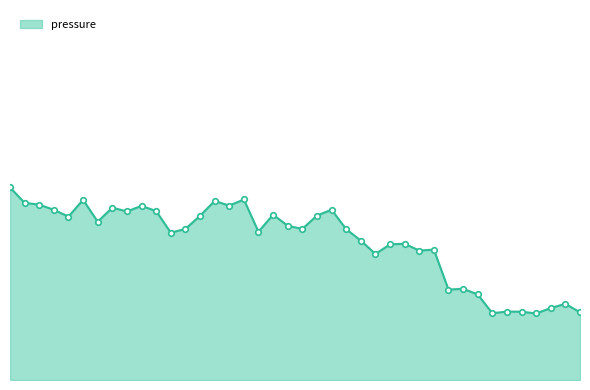

Which label corresponds to the smallest value in the chart?

01:29